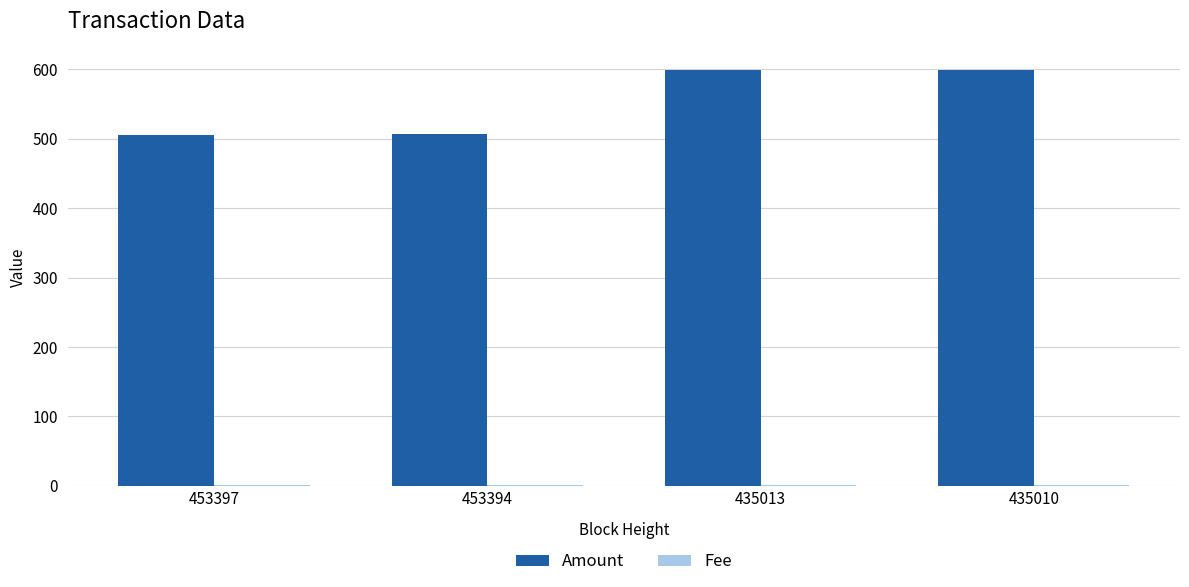

What is the greatest value displayed?

599.7